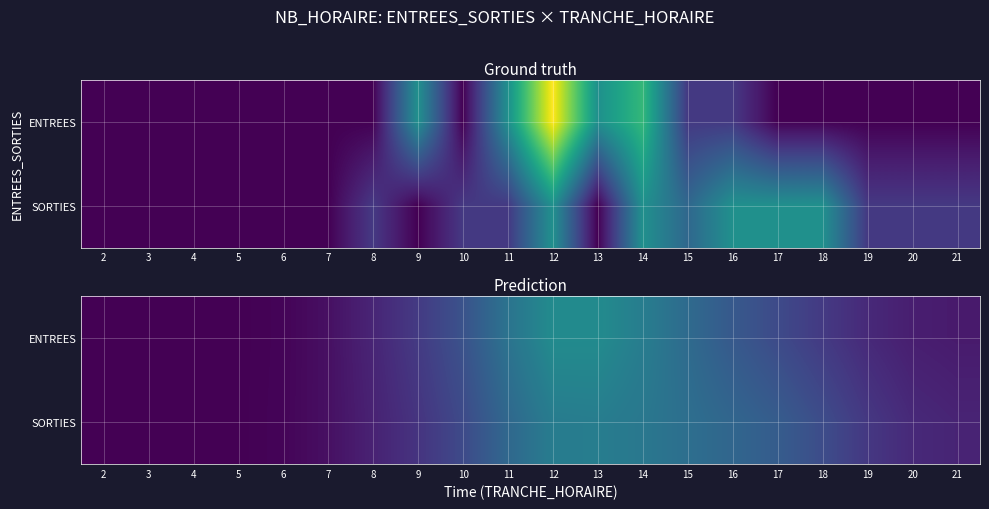

At which label does ENTREES reach its minimum?

2